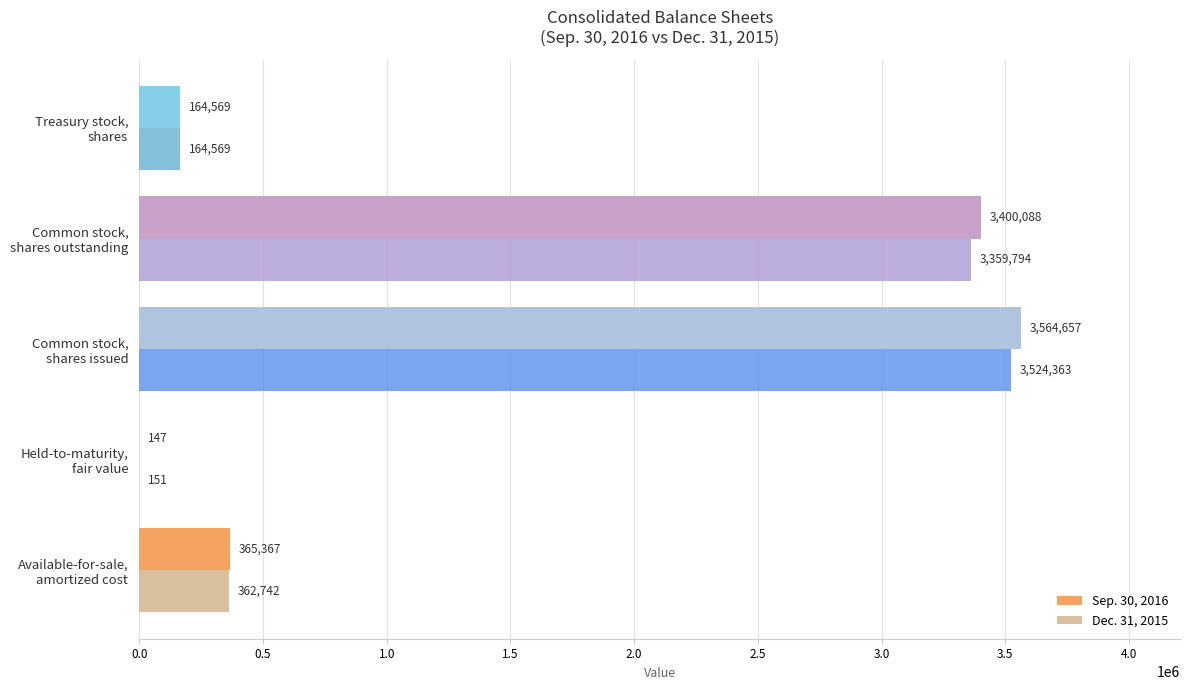

What is the sum of all Dec. 31, 2015 values?

7411619